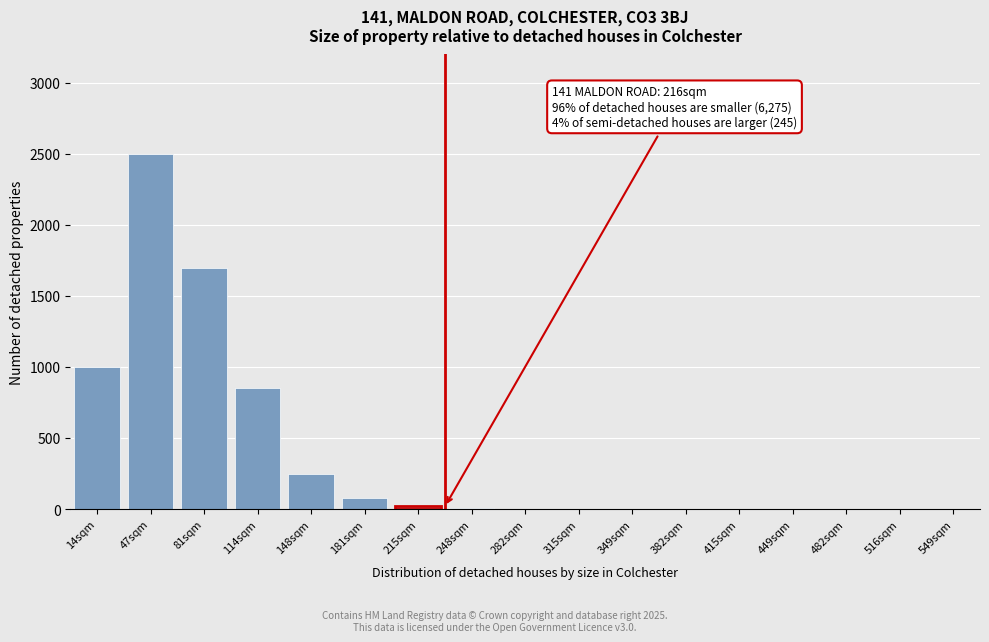

What is the sum of all values?

6414